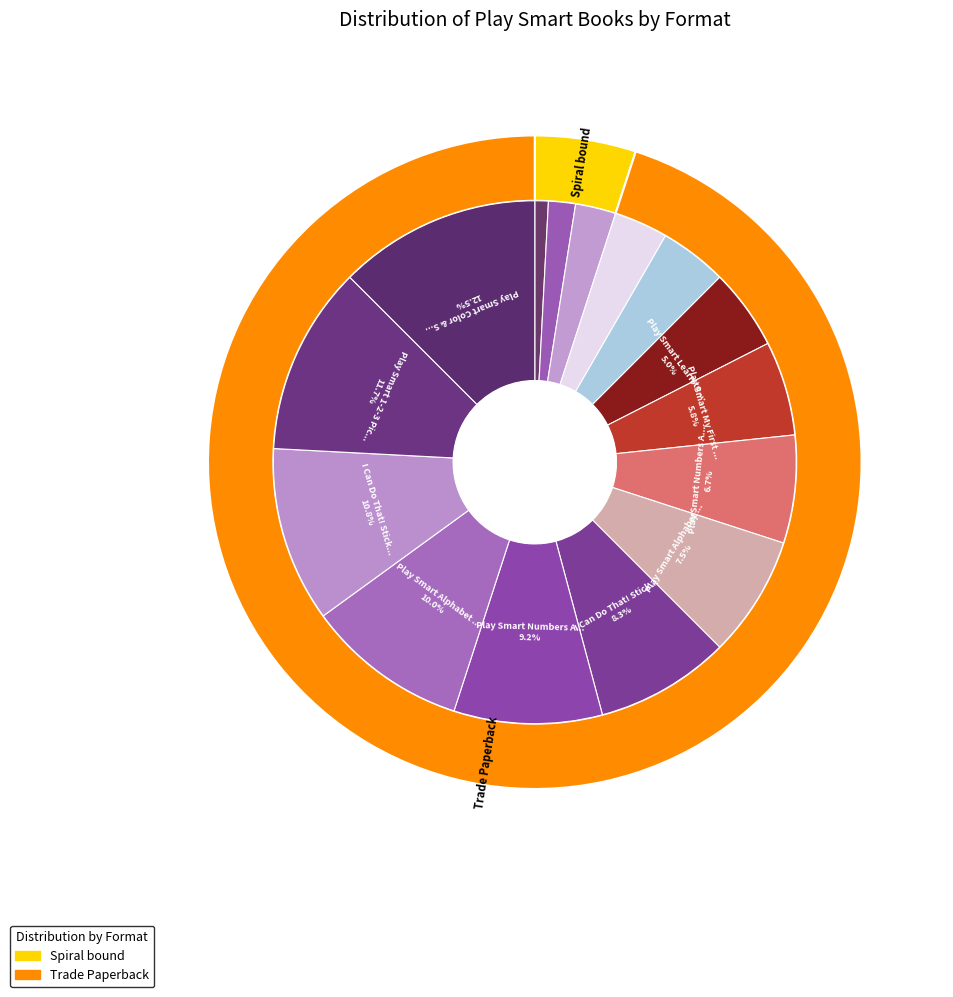

True or false: Play Smart Skill Builders: Challenging accounts for 3% of the total.

True